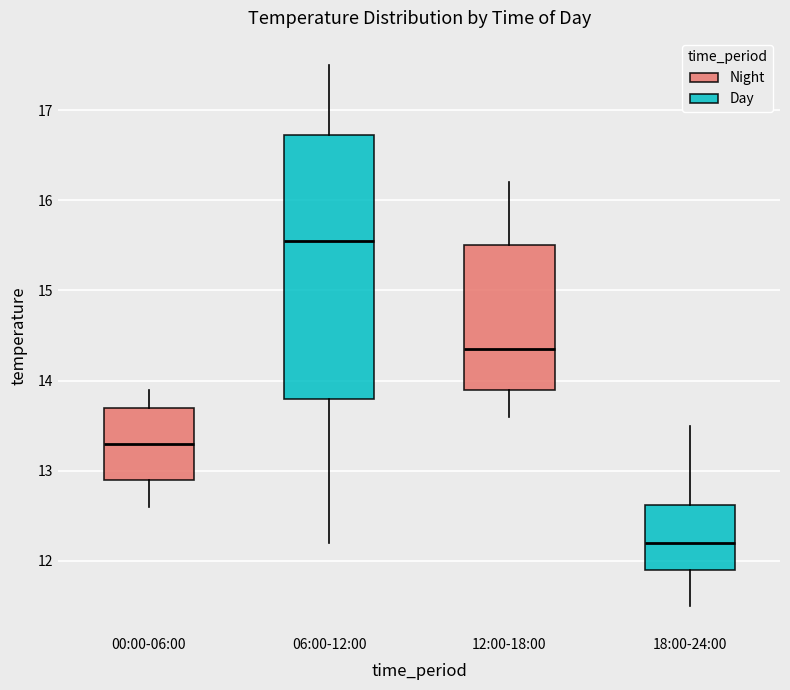

Reading left to right, transcribe this box plot: for each box, give where its median line is, the range the box spans, and where its two whiskers end, as read against the y-axis. The values are not printed on the chart, so give them approximately, as read against the axis.

00:00-06:00: median 13.3, box 12.9 to 13.7, whiskers 12.6 to 13.9
06:00-12:00: median 15.6, box 13.8 to 16.7, whiskers 12.2 to 17.5
12:00-18:00: median 14.4, box 13.9 to 15.5, whiskers 13.6 to 16.2
18:00-24:00: median 12.2, box 11.9 to 12.6, whiskers 11.5 to 13.5